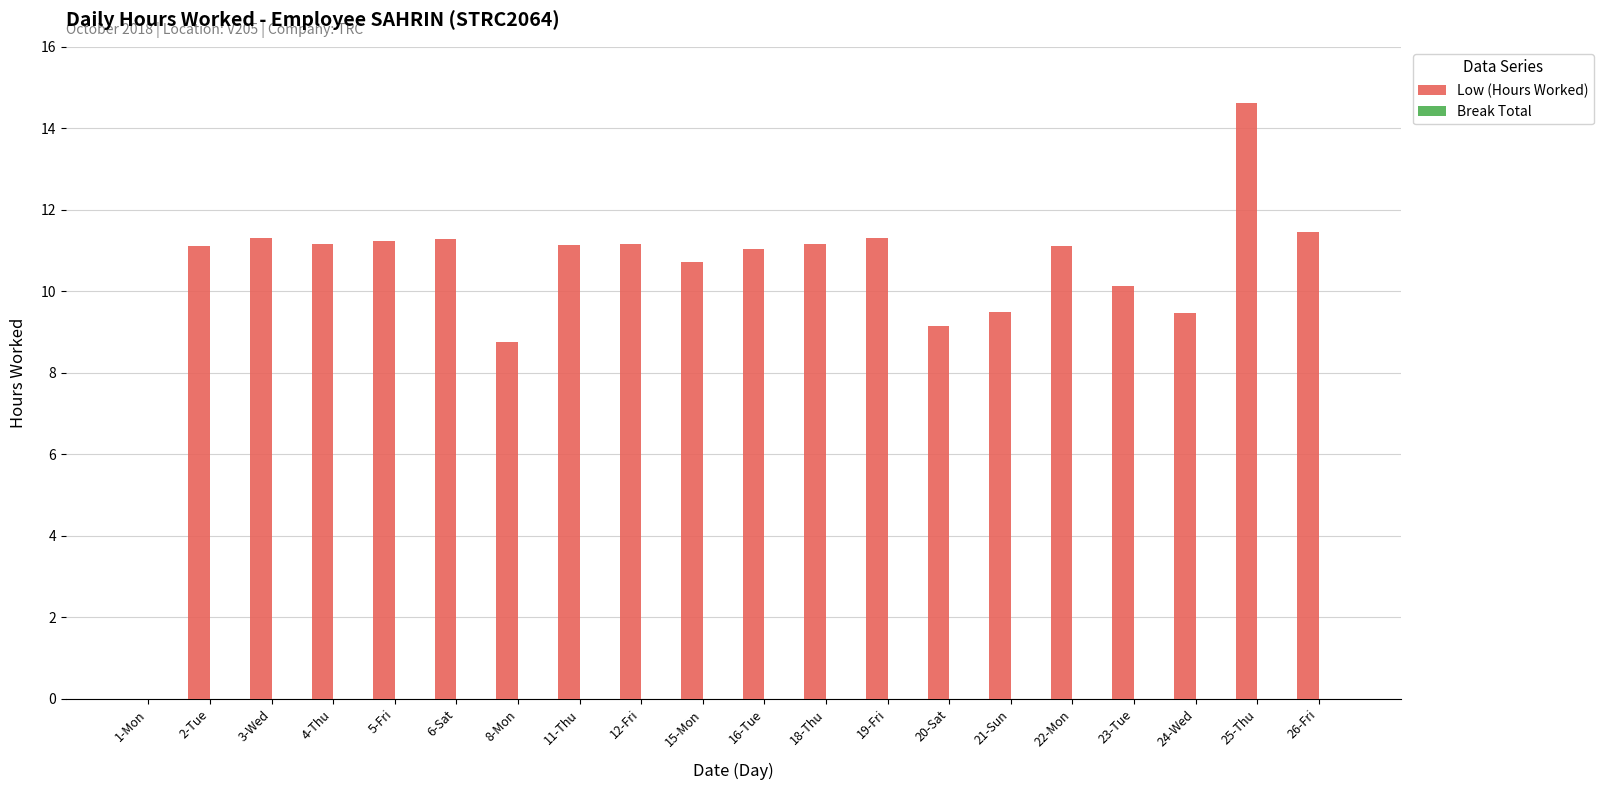

At which label is the value closest to 7?

8-Mon